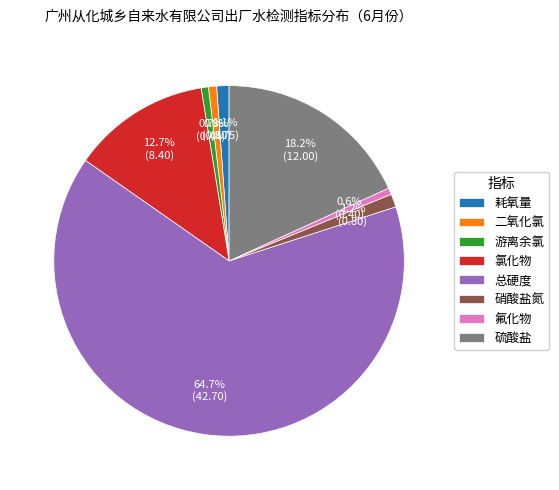

True or false: 硫酸盐 accounts for 18% of the total.

True